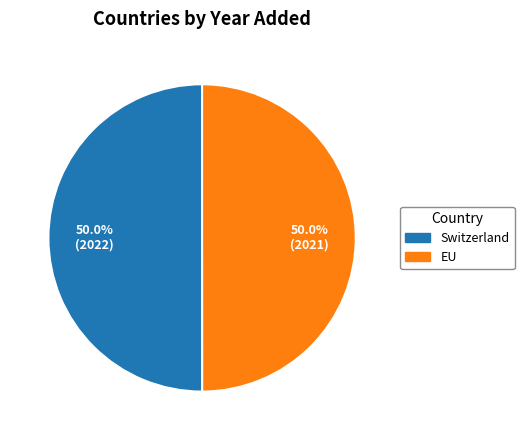

True or false: EU accounts for 50% of the total.

True